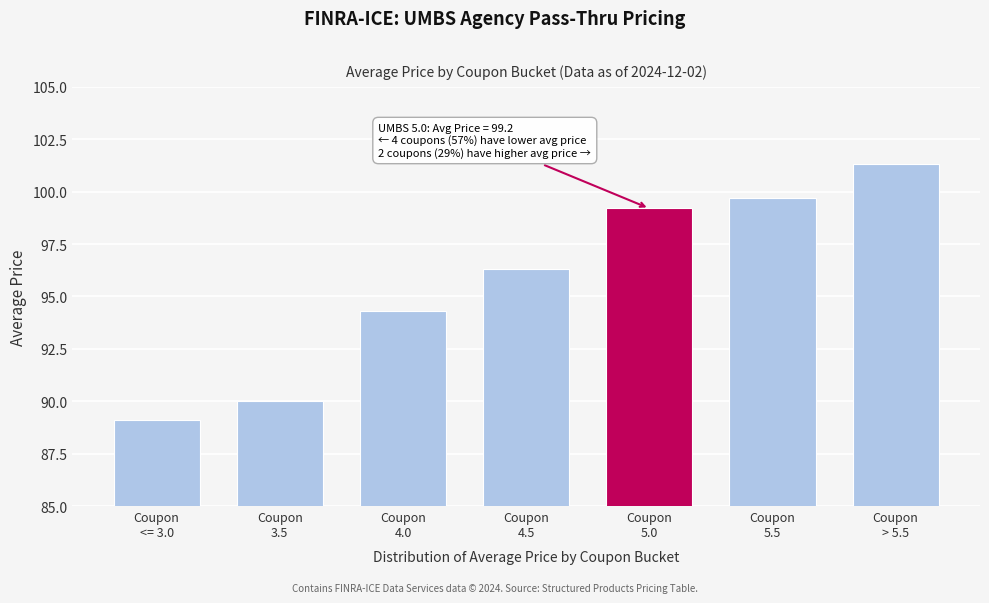

Reading left to right, extract all data points from this chart.

89.1	90.0	94.3	96.3	99.2	99.7	101.3